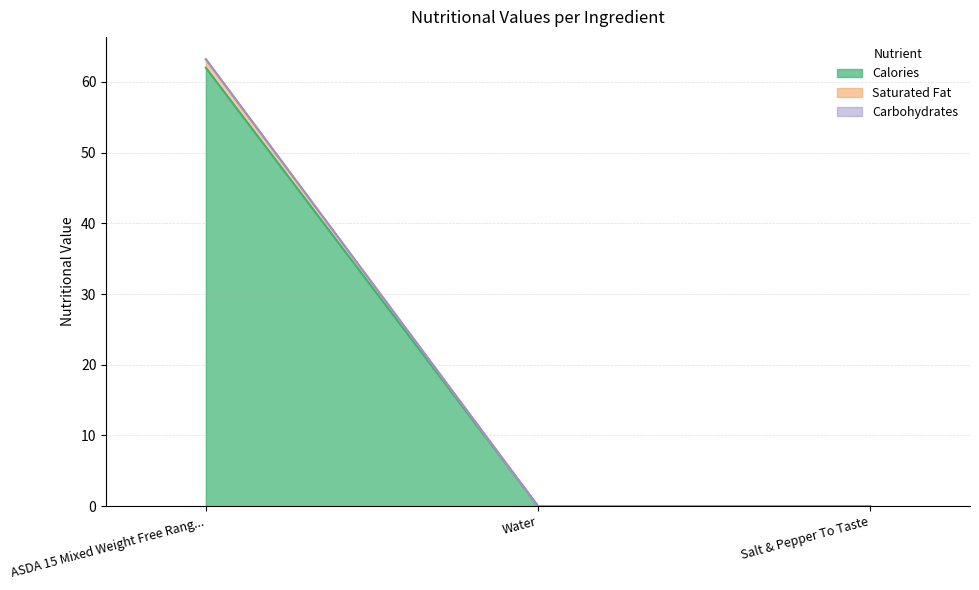

At which category is the sum across all series the highest?

ASDA 15 Mixed Weight Free Rang...